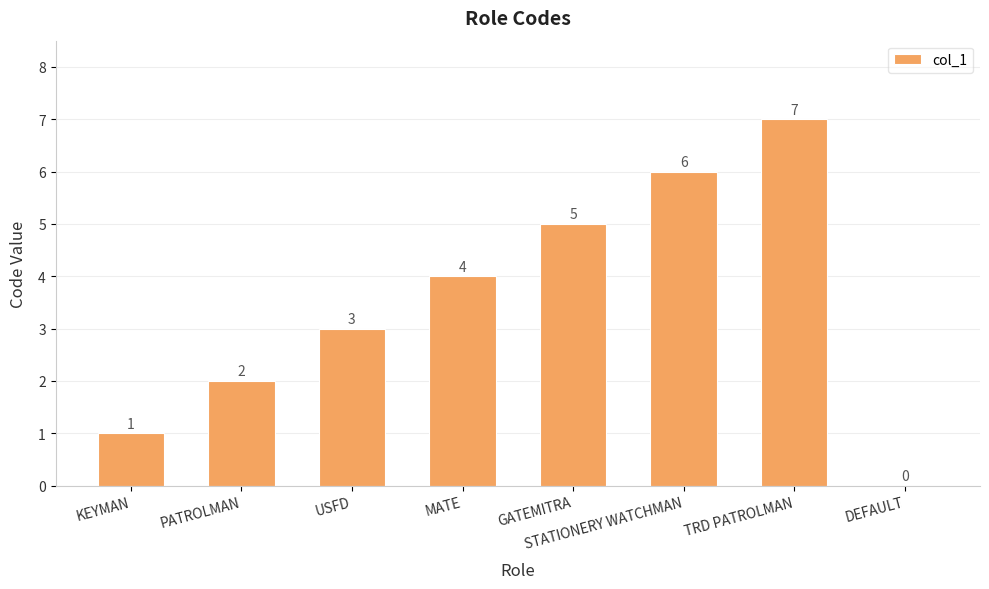

What is the approximate value at MATE?

4